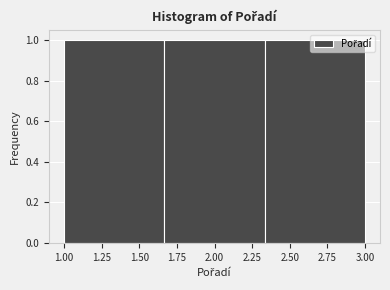

Reading left to right, list every bar in this chart as the range it spans on the x-axis followed by its height. Neither the bar edges nor the heights are printed on the chart, so give them approximately, as read against the axes.

1.00 to 1.65: 1
1.65 to 2.35: 1
2.35 to 3.00: 1